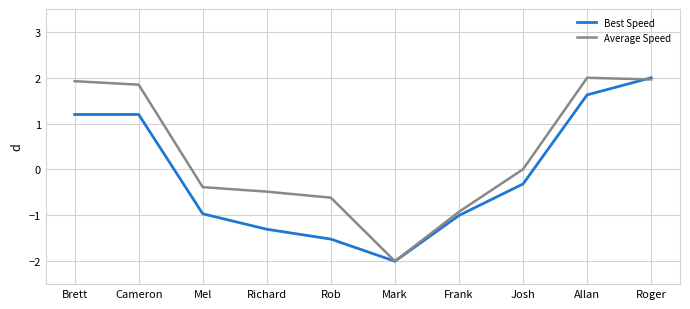

The Best Speed series shows -2.9 at Mark. True or false?

False